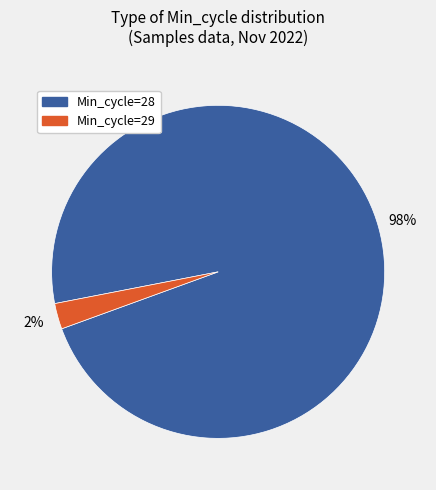

To the nearest percent, what is the average slice percentage?

50%